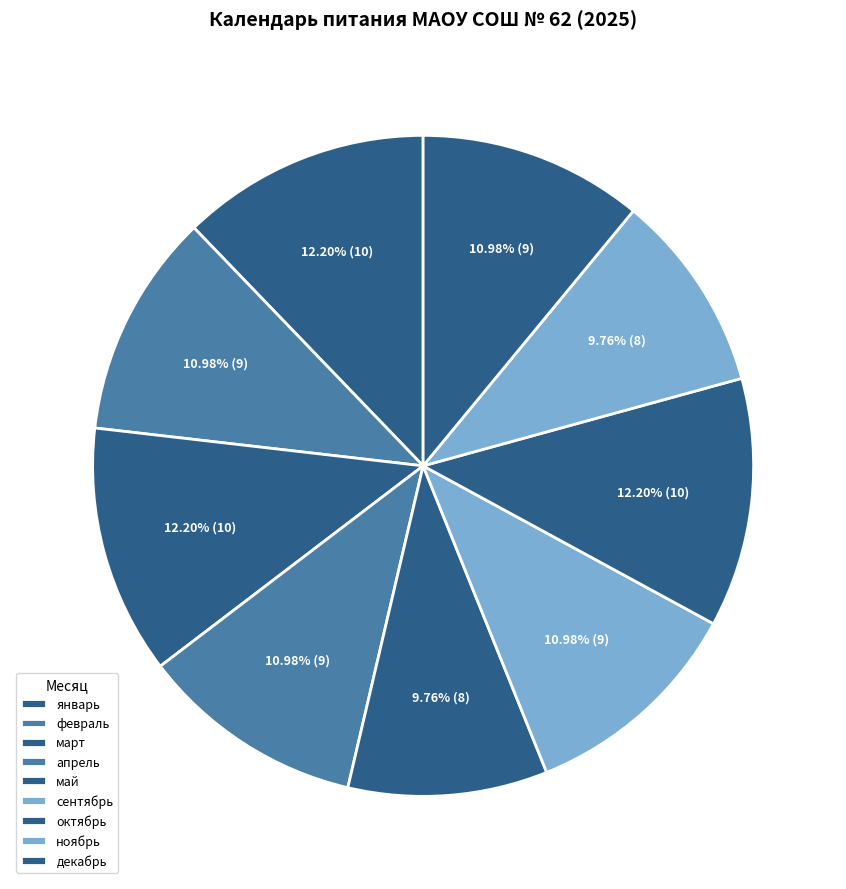

Which slice is the smallest?

май